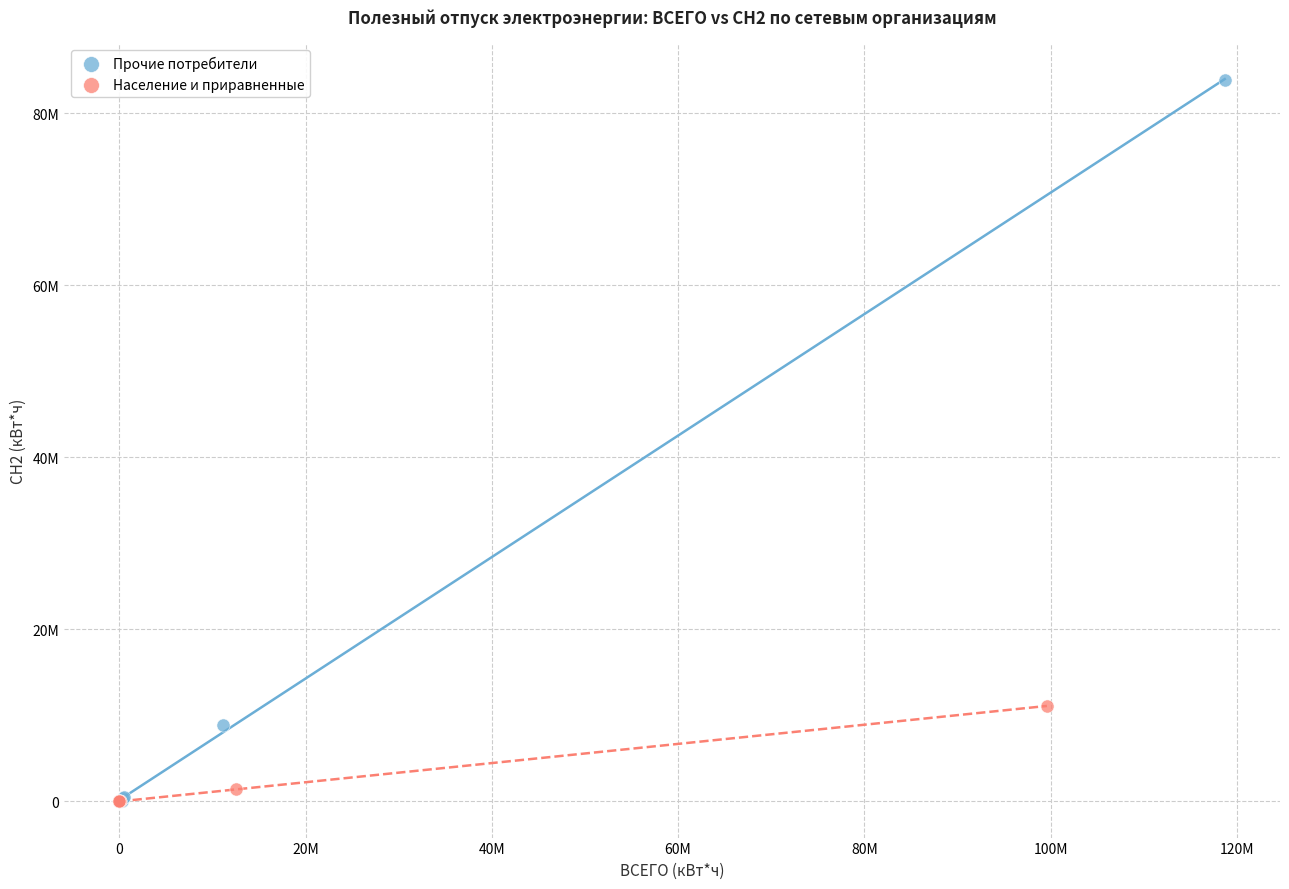

What are all the series names shown in the legend?

Прочие потребители, Население и приравненные